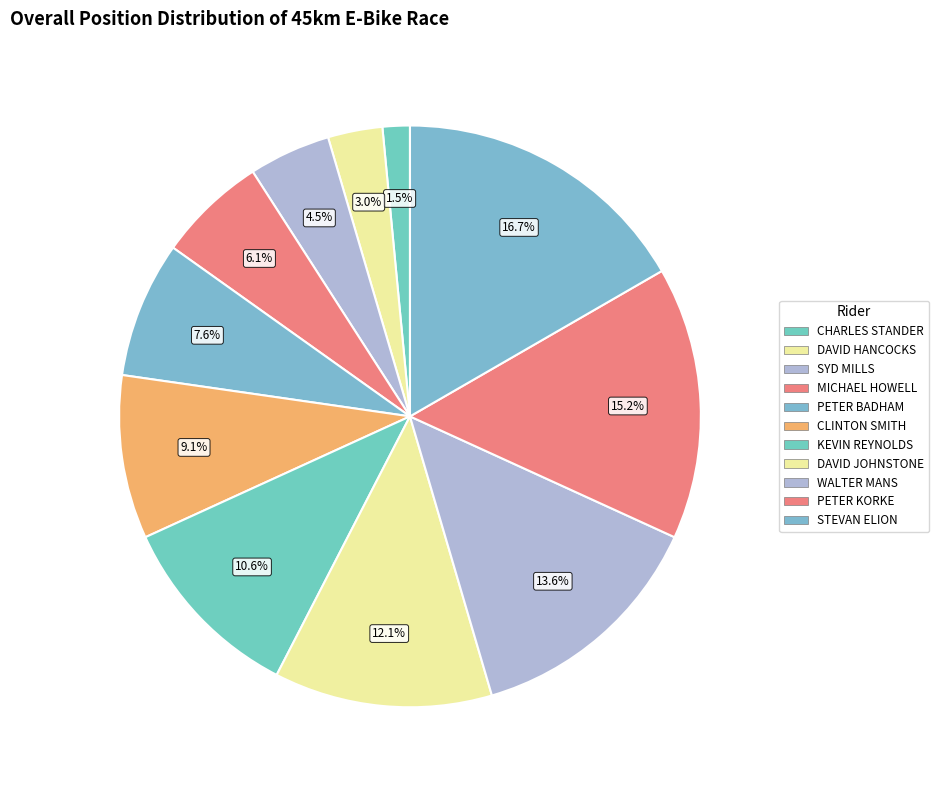

How many slices are in this pie chart?

11